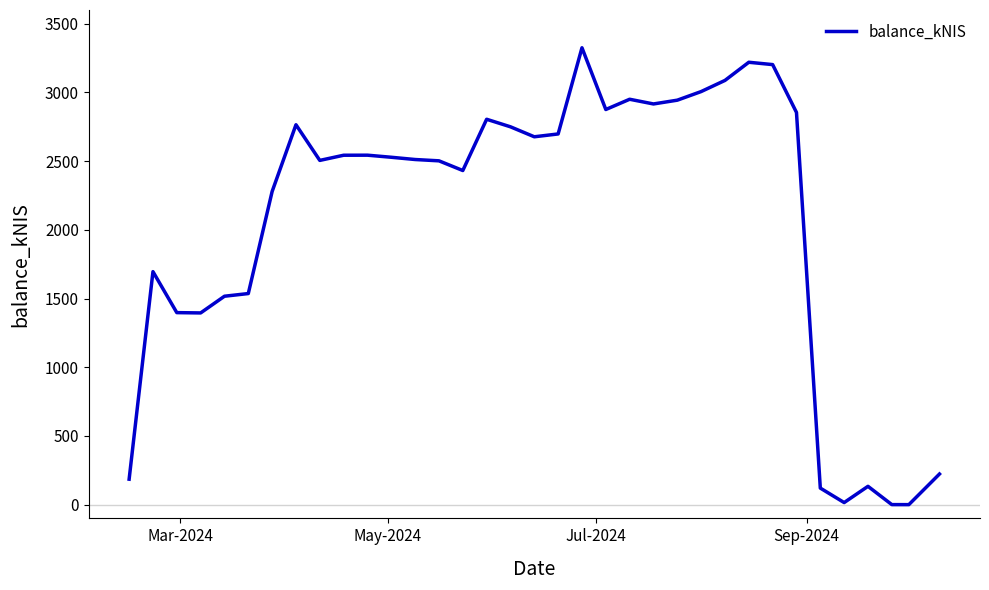

What is the smallest value displayed?

0.1